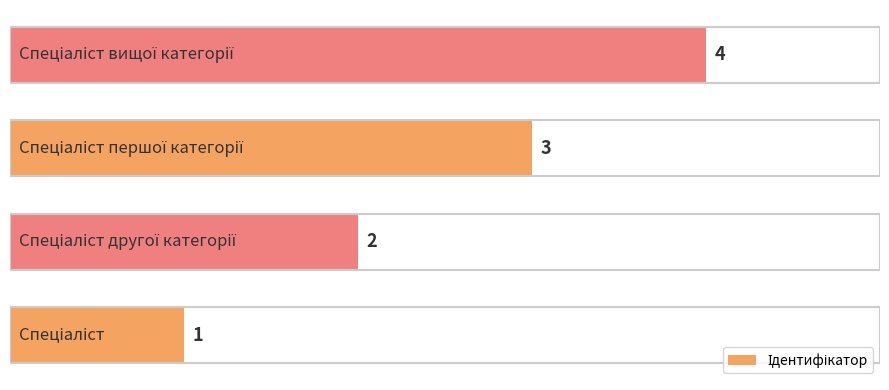

Are the bars horizontal?

Yes